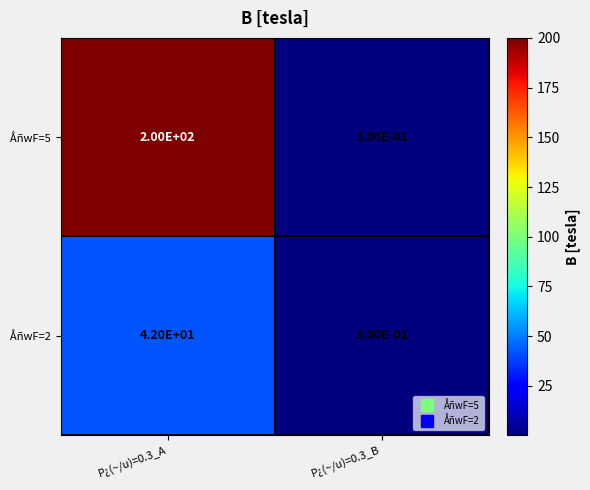

What is the total value across all series at P¿(~/u)=0.3_A?

242.0